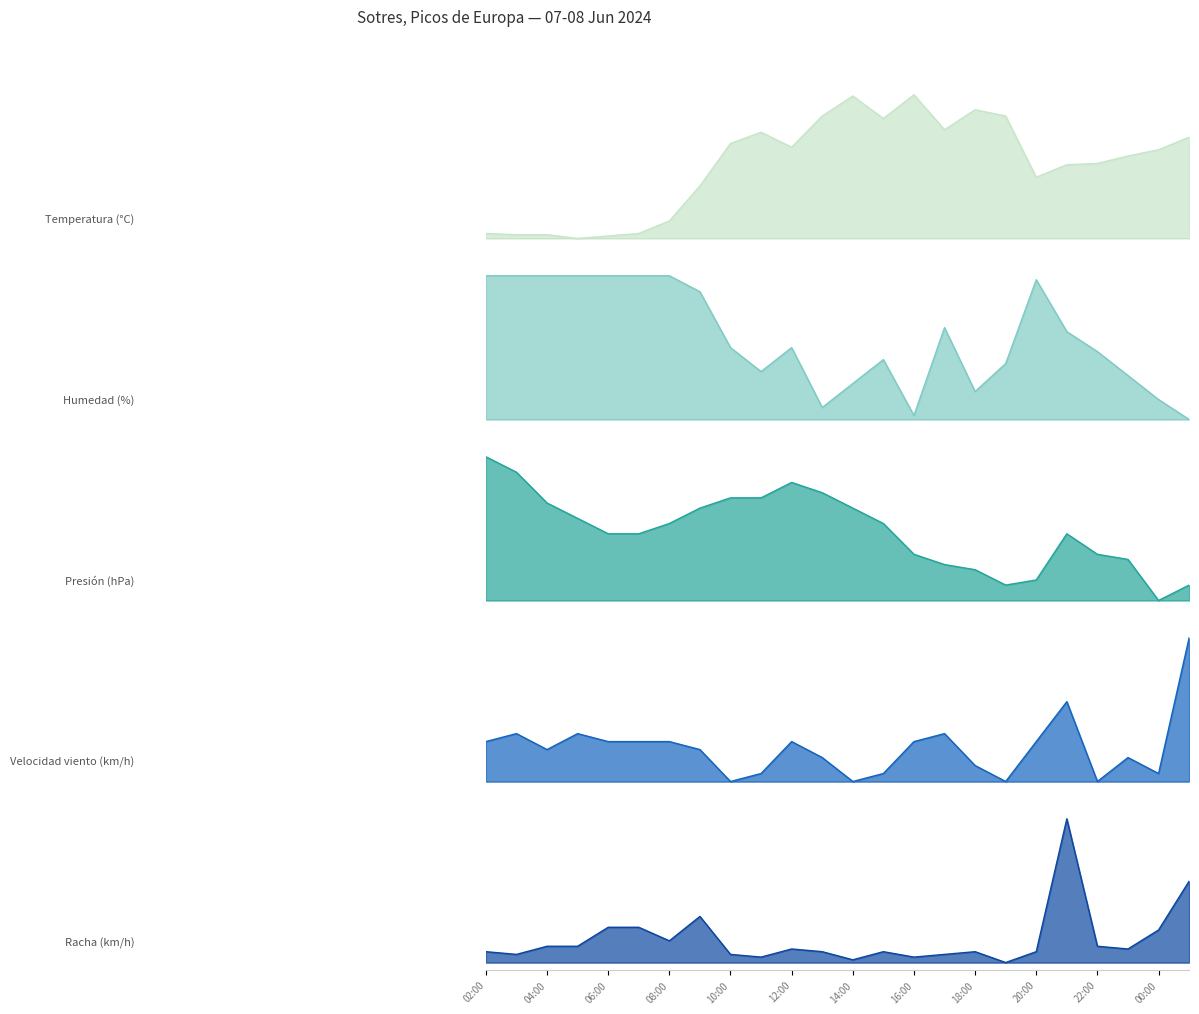

What is the difference between the maximum and minimum values in the Presión (hPa) series?

1.0